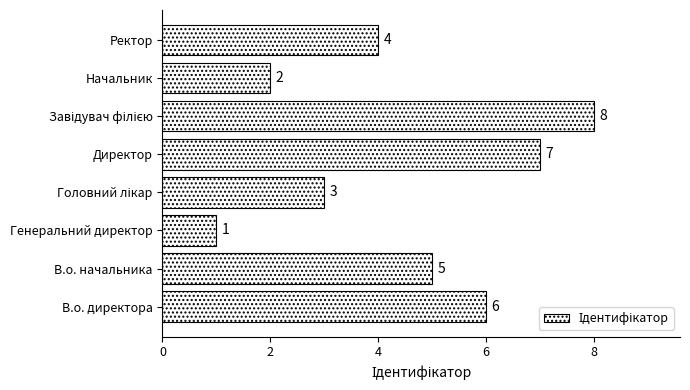

Count the number of categories in the chart.

8